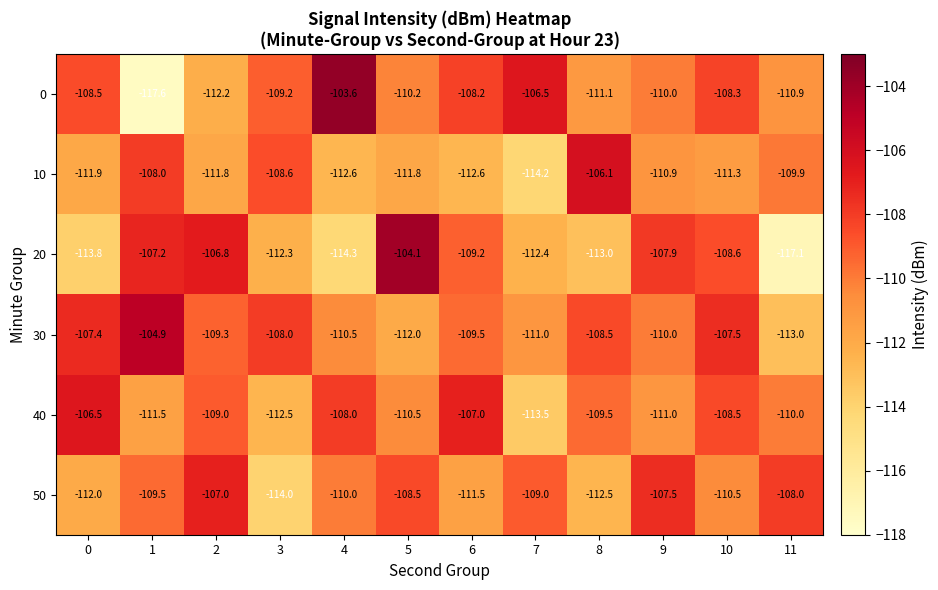

Where is 10 nearest to the value -110?

11